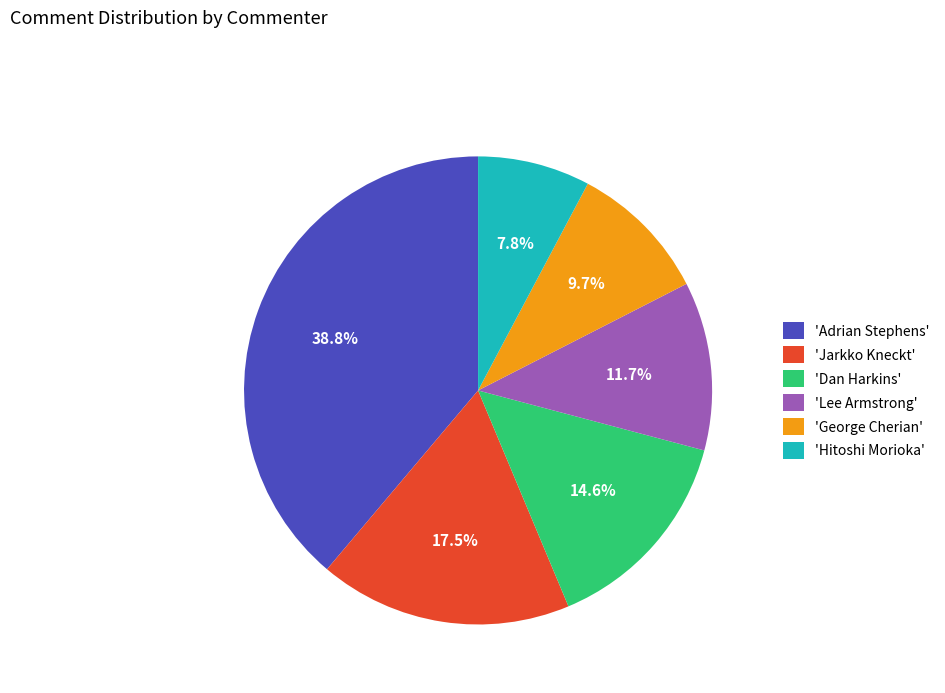

Which slice is the largest?

'Adrian Stephens'